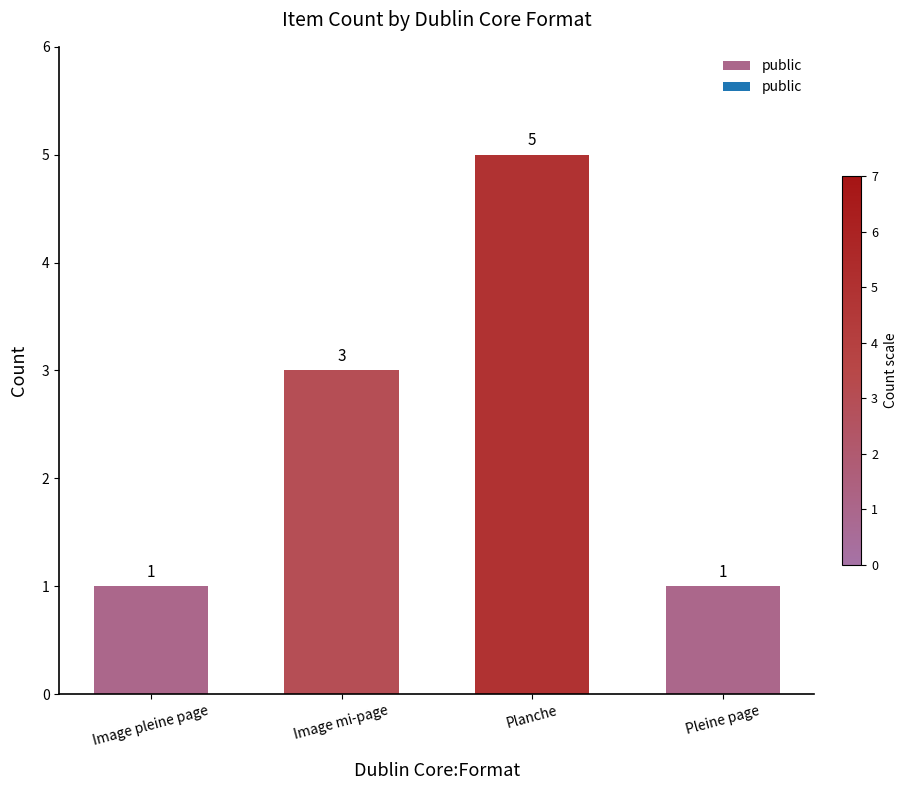

What is the sum of all values?

10